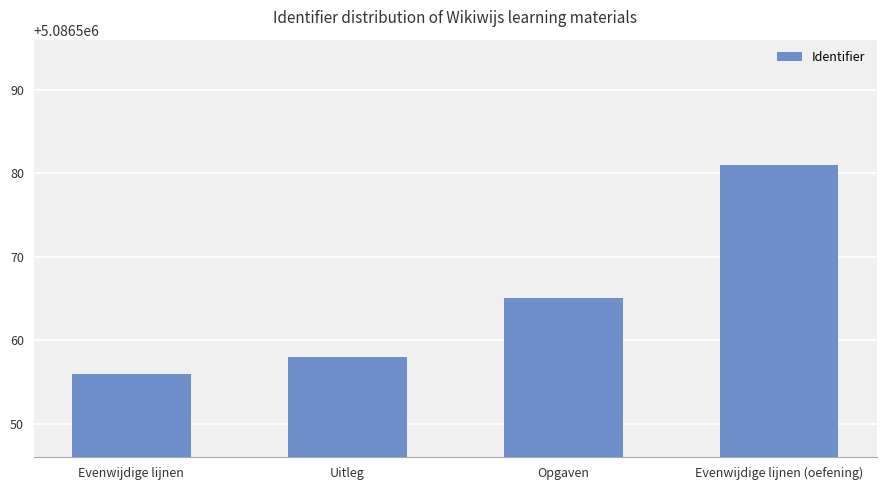

What is the change in value from Evenwijdige lijnen to Uitleg?

+2